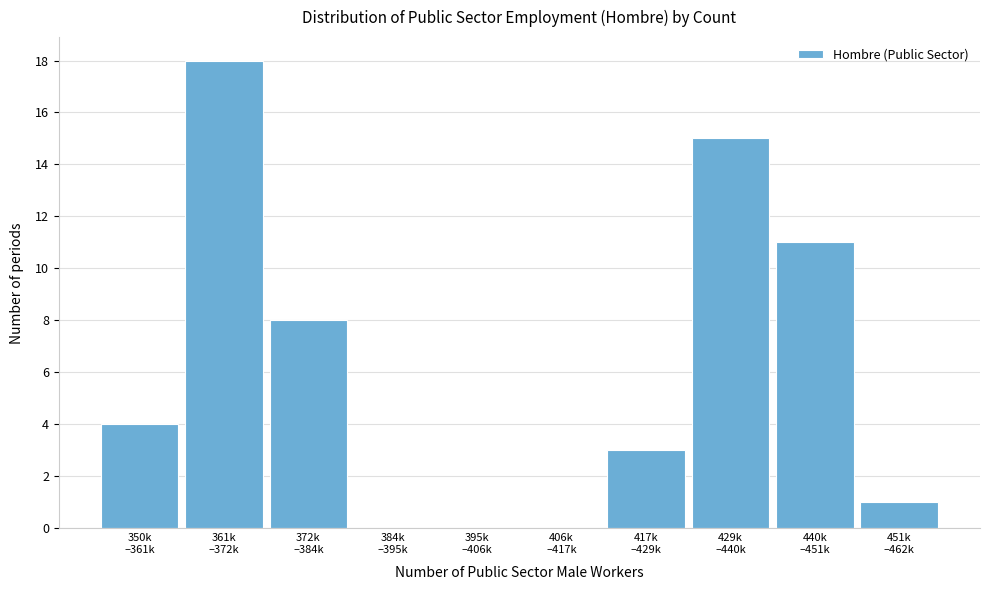

What is the sum of all values?

60